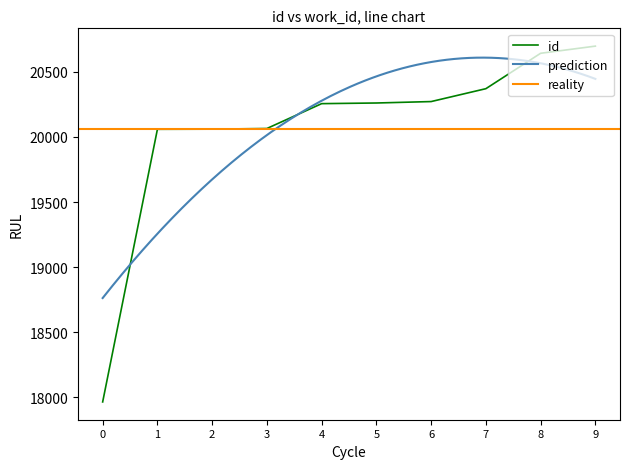

The value of id at 8 is 20643. True or false?

True